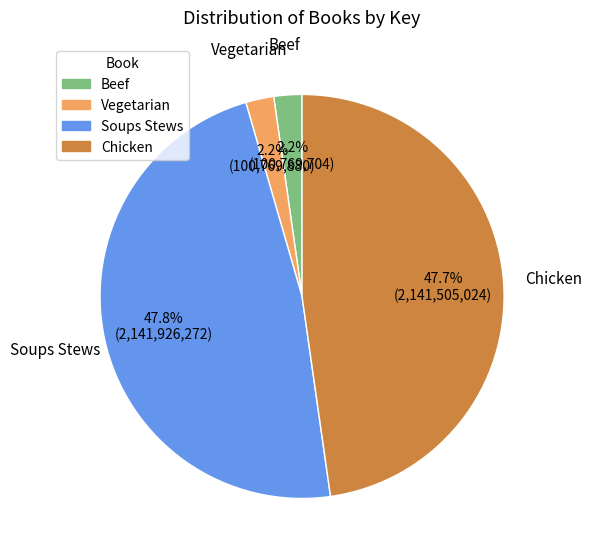

Combined, do Beef and Vegetarian account for over 50%?

No